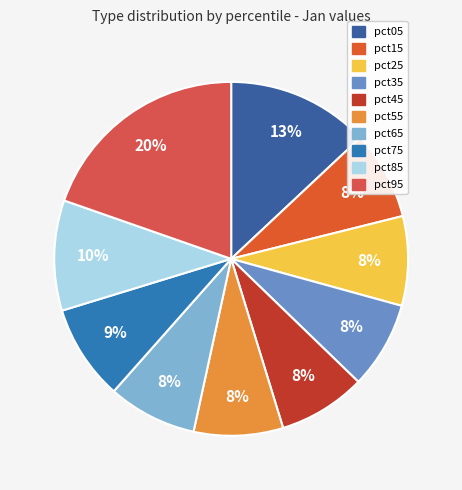

To the nearest percent, what is the difference between the largest and smallest slice percentages?

12%